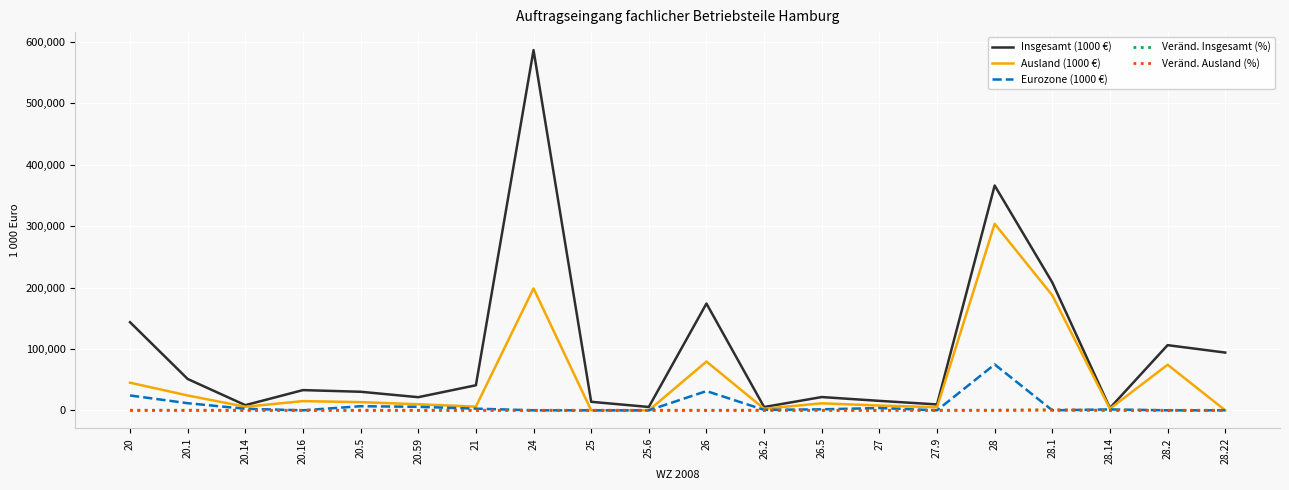

At how many categories does at least one series exceed 277238?

2